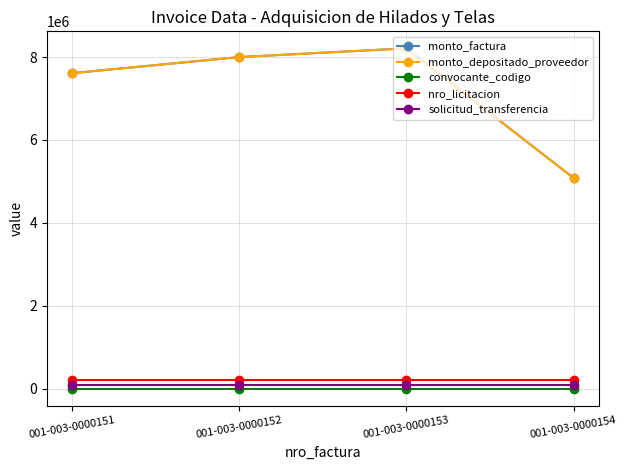

True or false: nro_licitacion and convocante_codigo cross at least once.

False